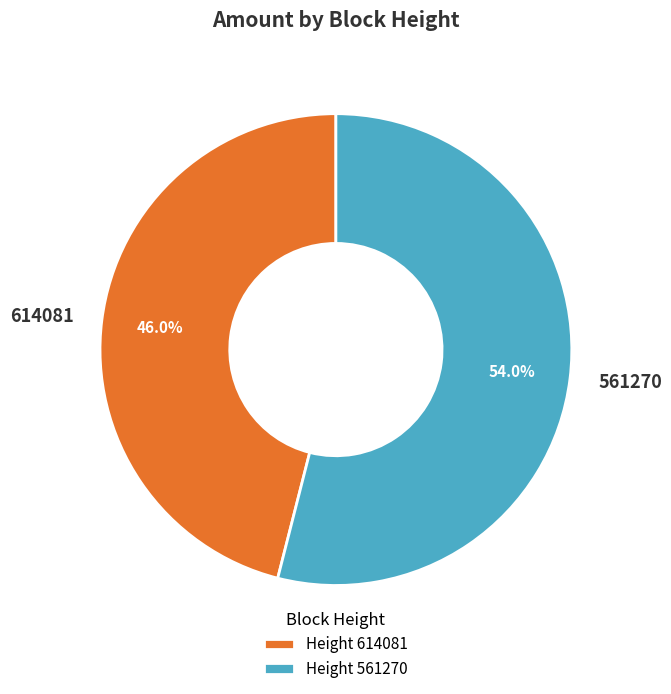

To the nearest percent, what is the average slice percentage?

50%